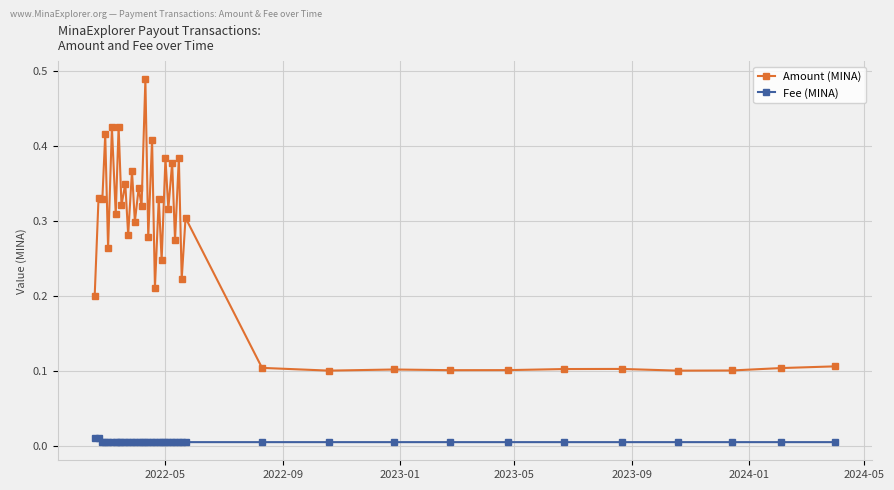

True or false: Amount (MINA) has more than 1 points higher than both neighbors.

True